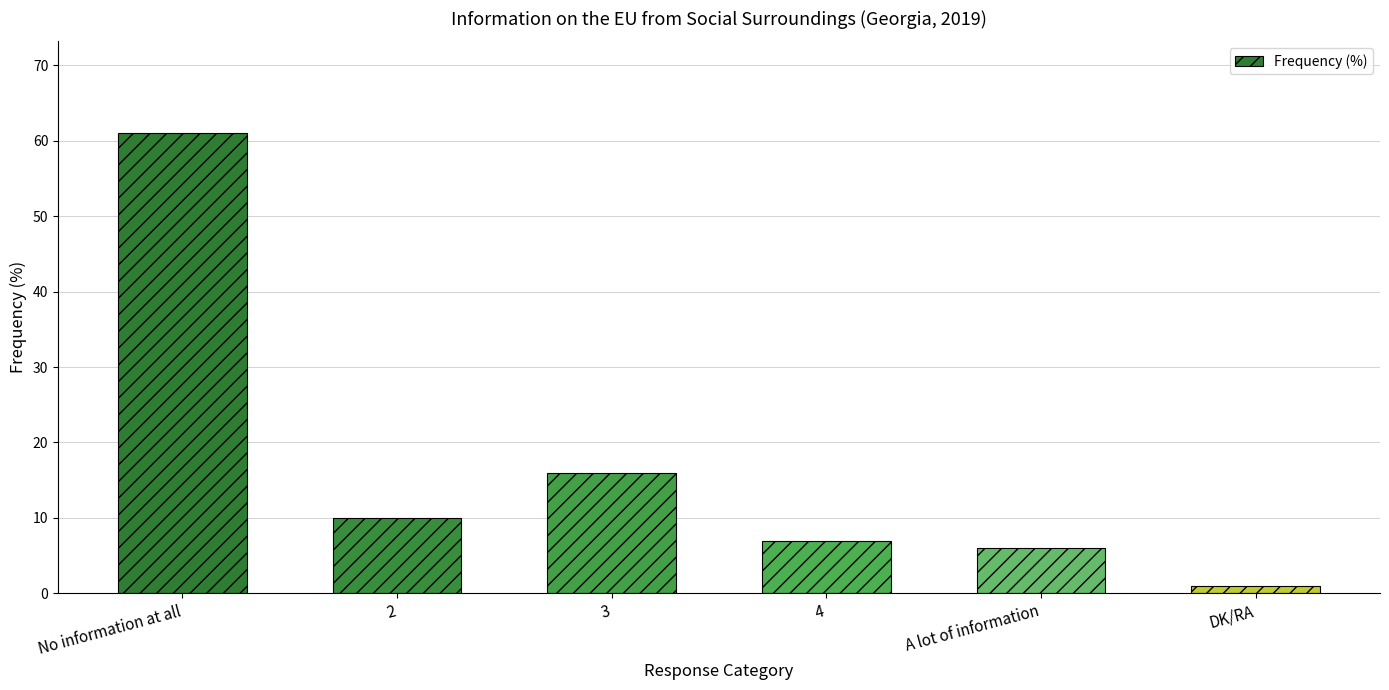

What is the average value?

17